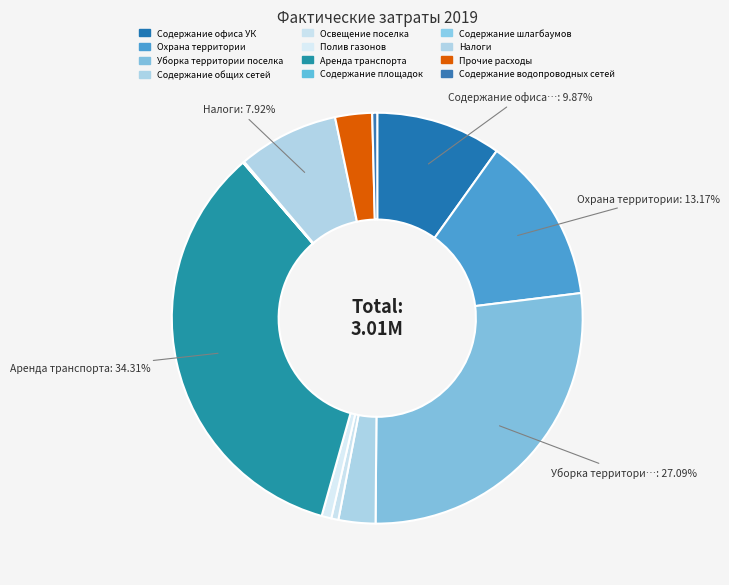

Between Уборка территории поселка and Полив газонов, which is larger?

Уборка территории поселка